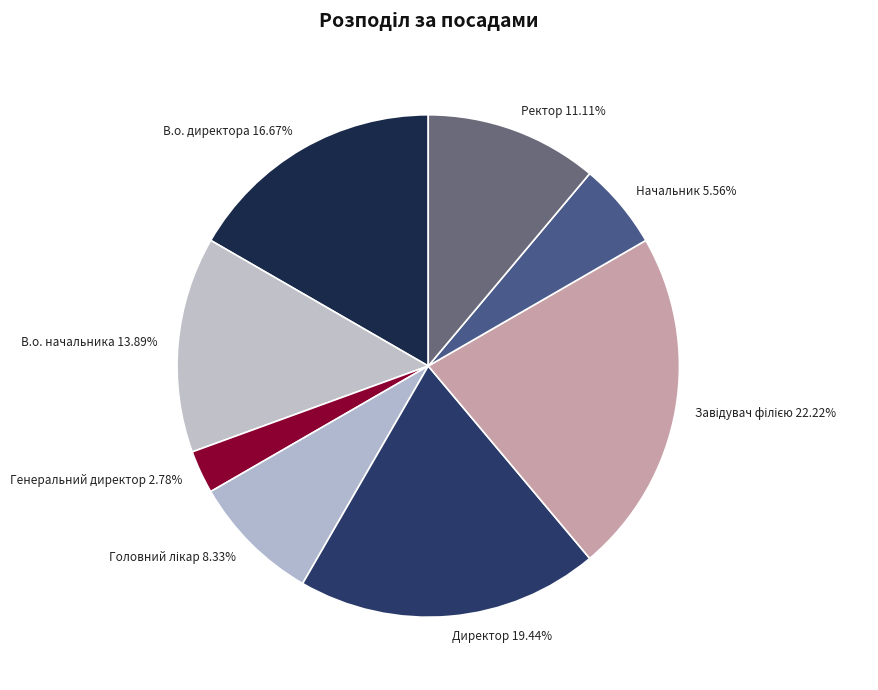

What is the smallest slice in the pie chart?

Генеральний директор